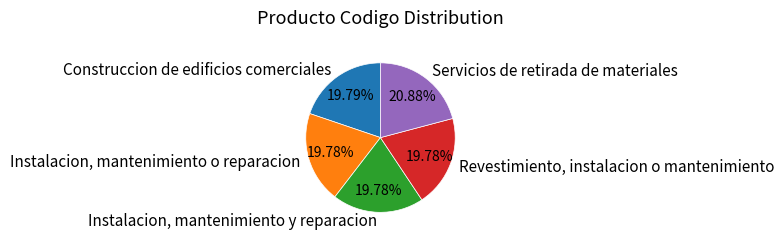

Count the number of slices in the pie.

5